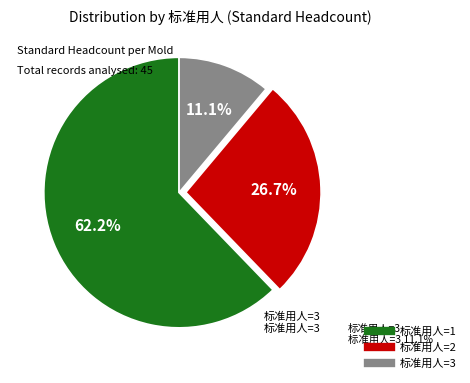

To the nearest percent, what is the combined percentage of 标准用人=3 and 标准用人=2?

38%